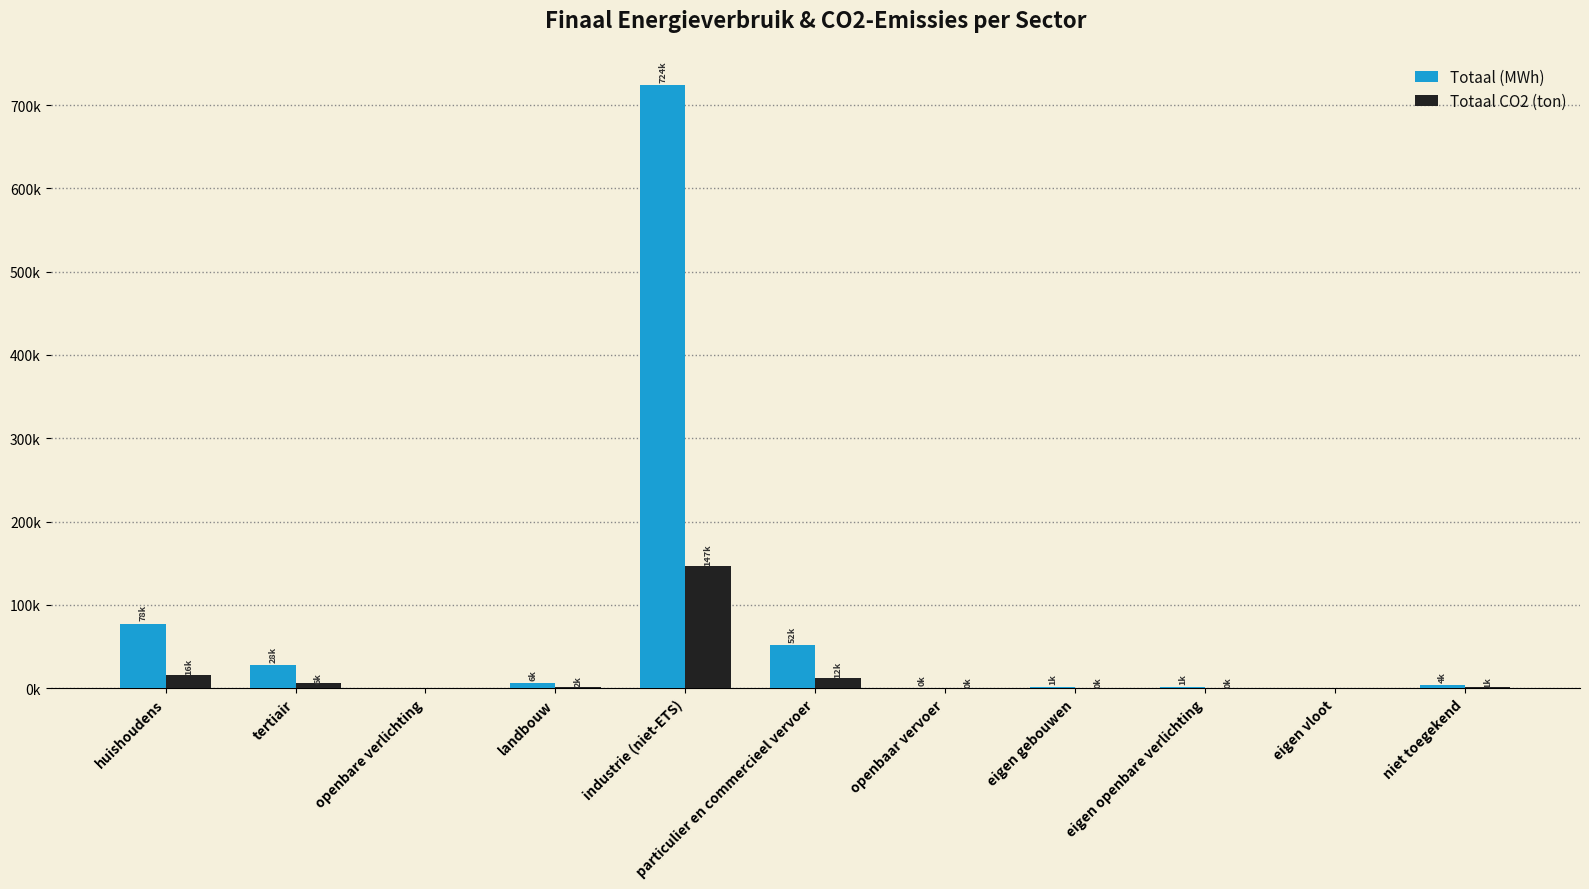

Where is Totaal (MWh) nearest to the value 362101?

huishoudens